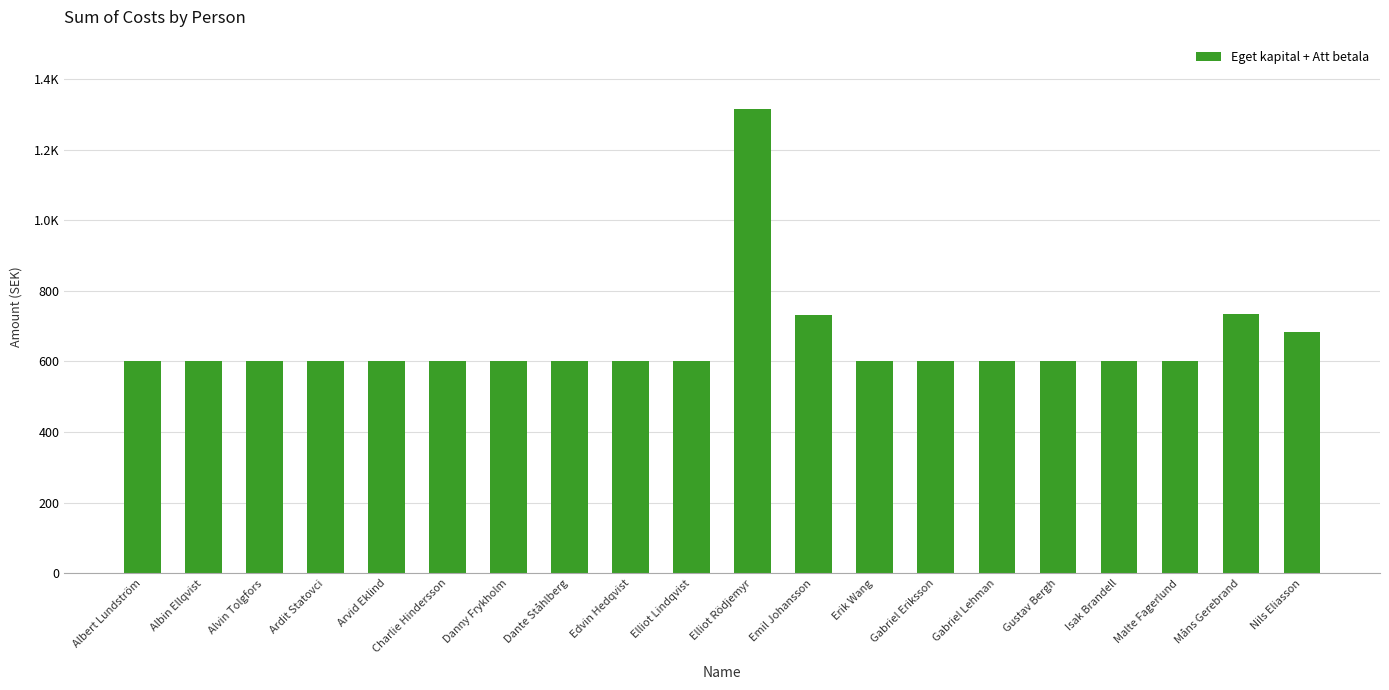

Are the bars horizontal?

No